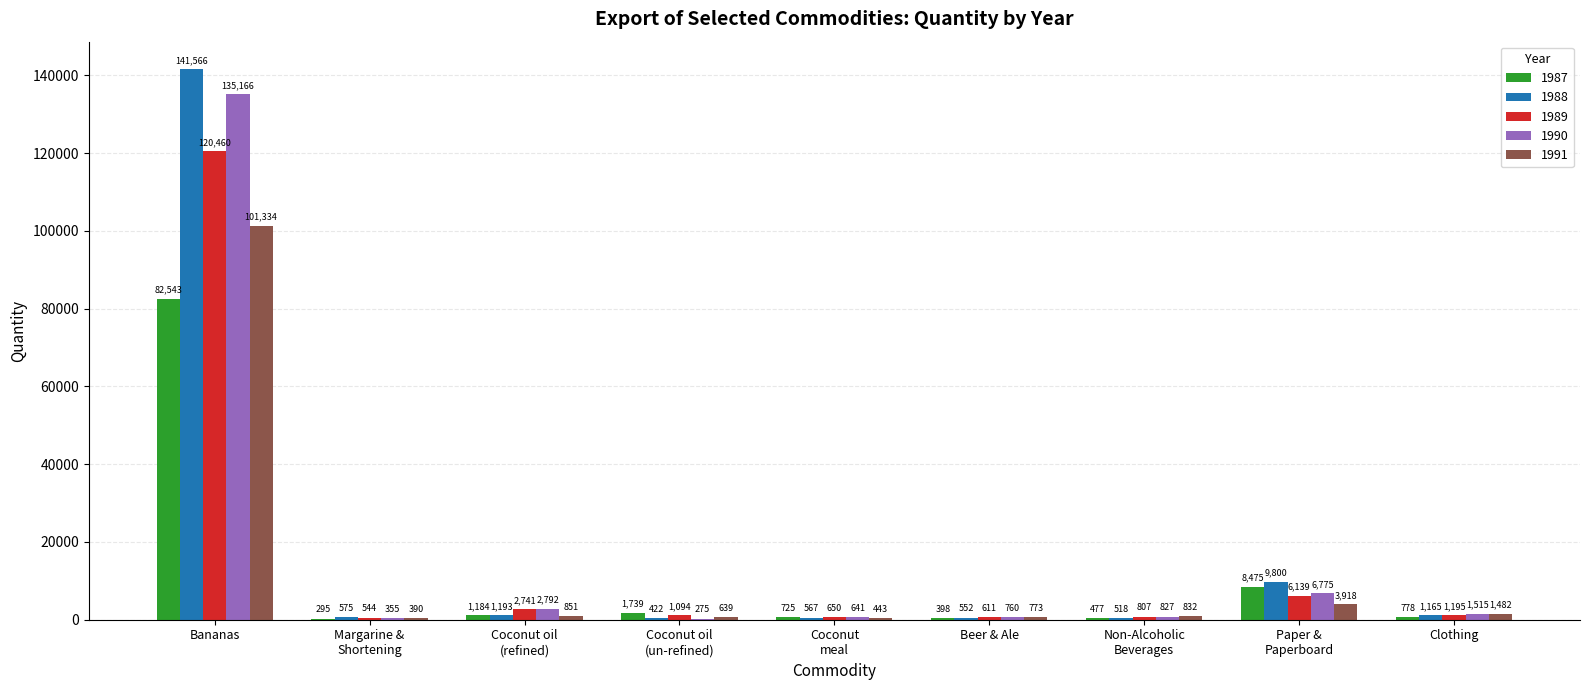

What is the sum of the 1991 values at Paper &
Paperboard and Margarine &
Shortening?

4308